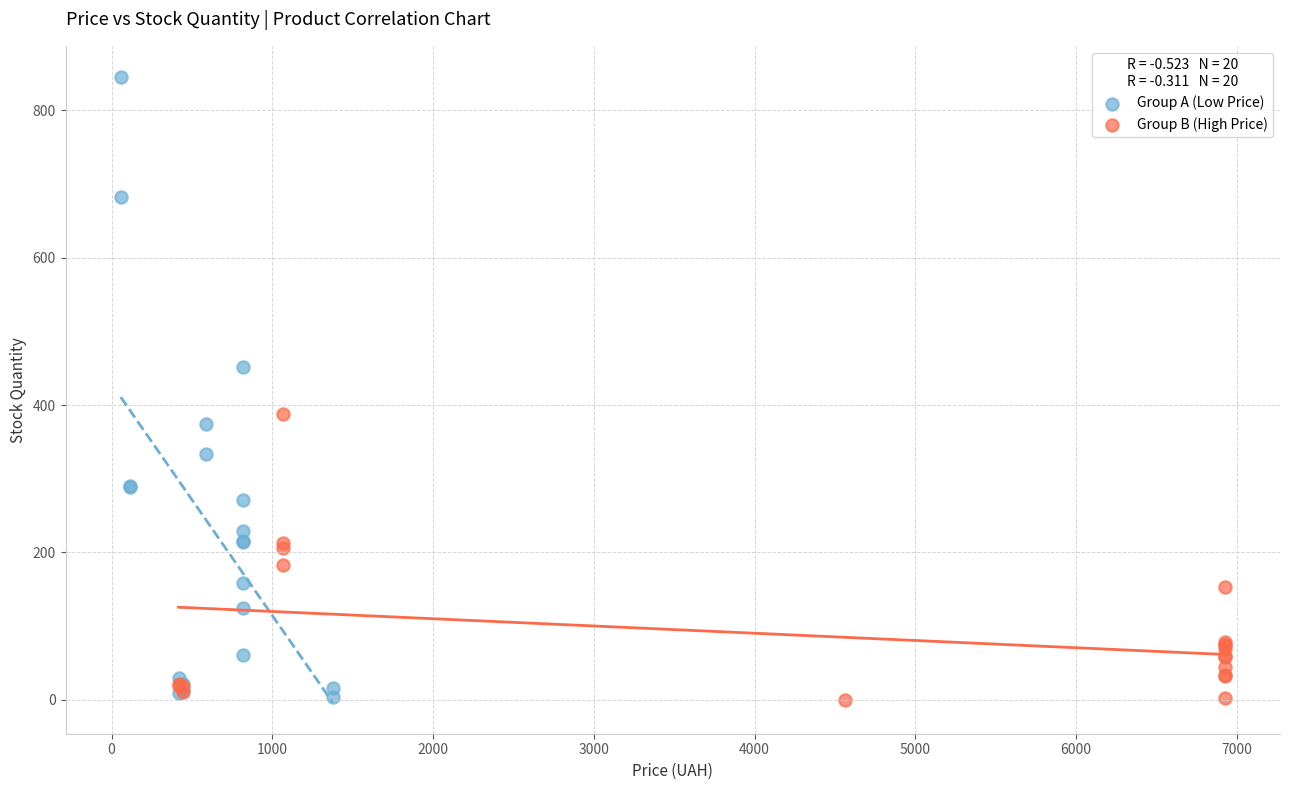

Which series has the widest spread of Y values?

Group A (Low Price)